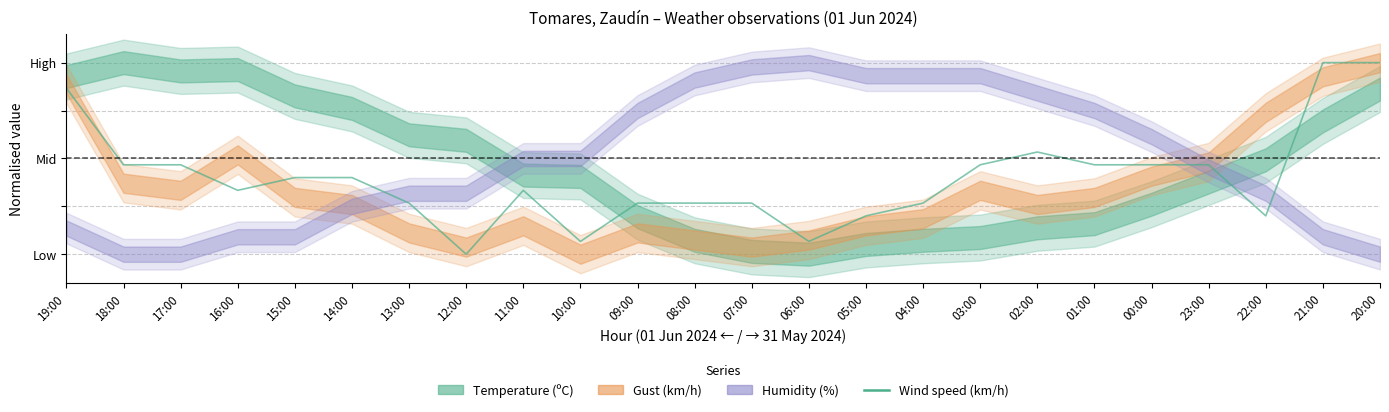

Where is the data nearest to the value 0?

12:00